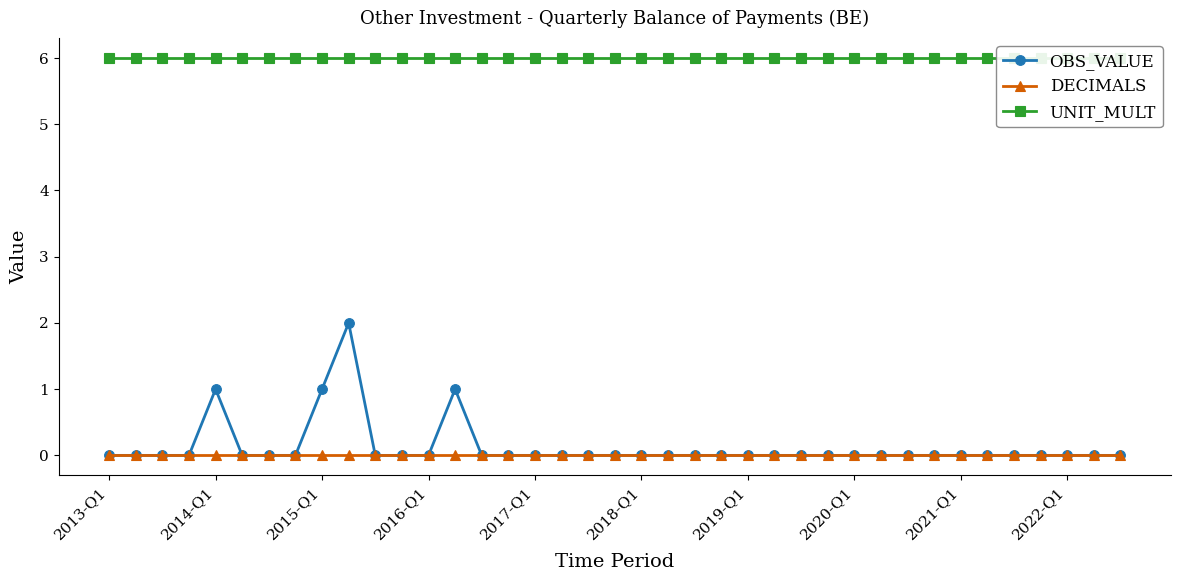

Does the chart display data point markers on the line(s)?

Yes